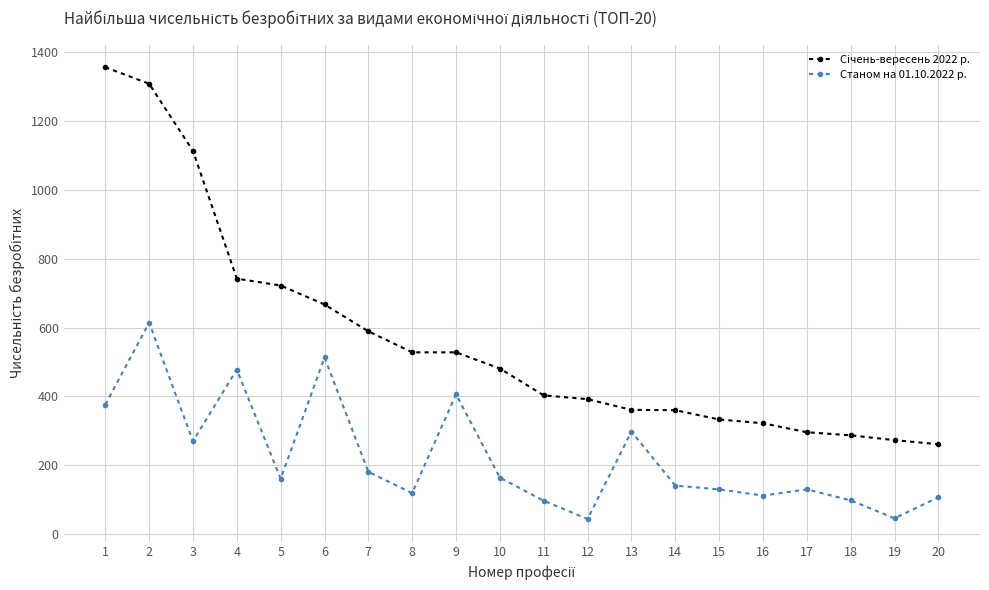

What is the difference between the Станом на 01.10.2022 р. values at 12 and 5?

117